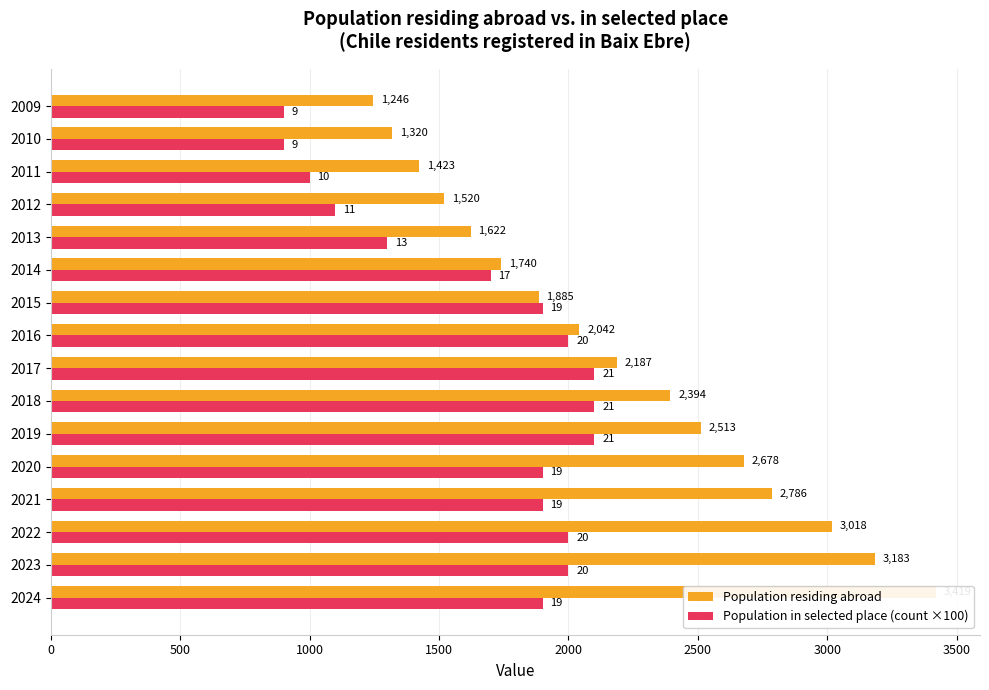

At how many categories does at least one series exceed 1909?

9